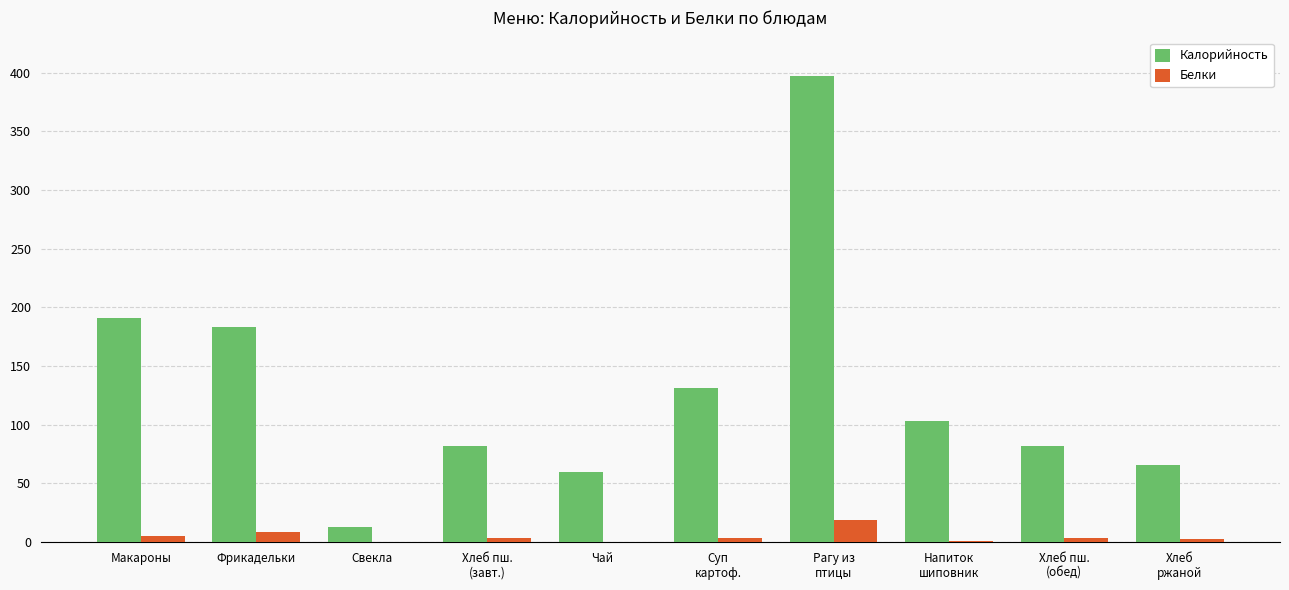

What value does the Калорийность series have at Макароны?

191.0